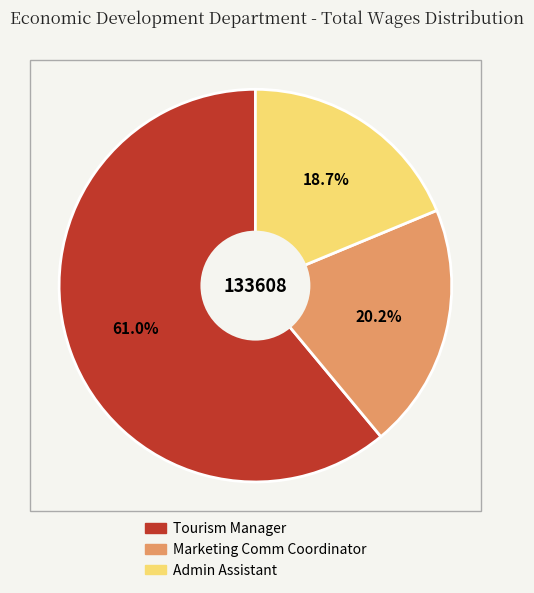

What percentage is the Tourism Manager slice, to the nearest percent?

61%